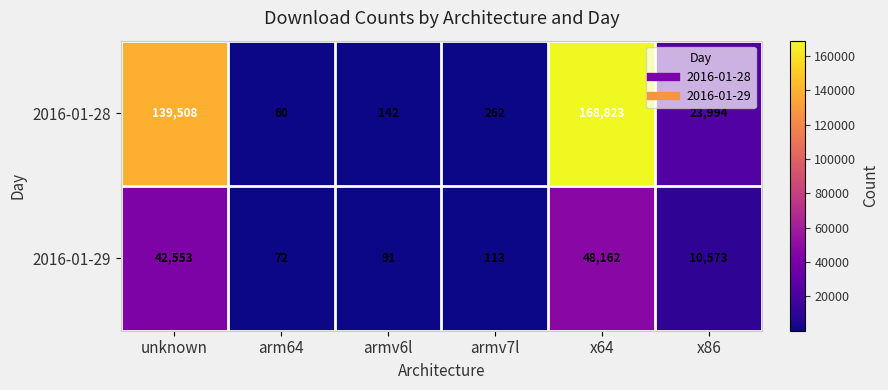

At armv6l, list the series in order from largest to smallest.

2016-01-28, 2016-01-29